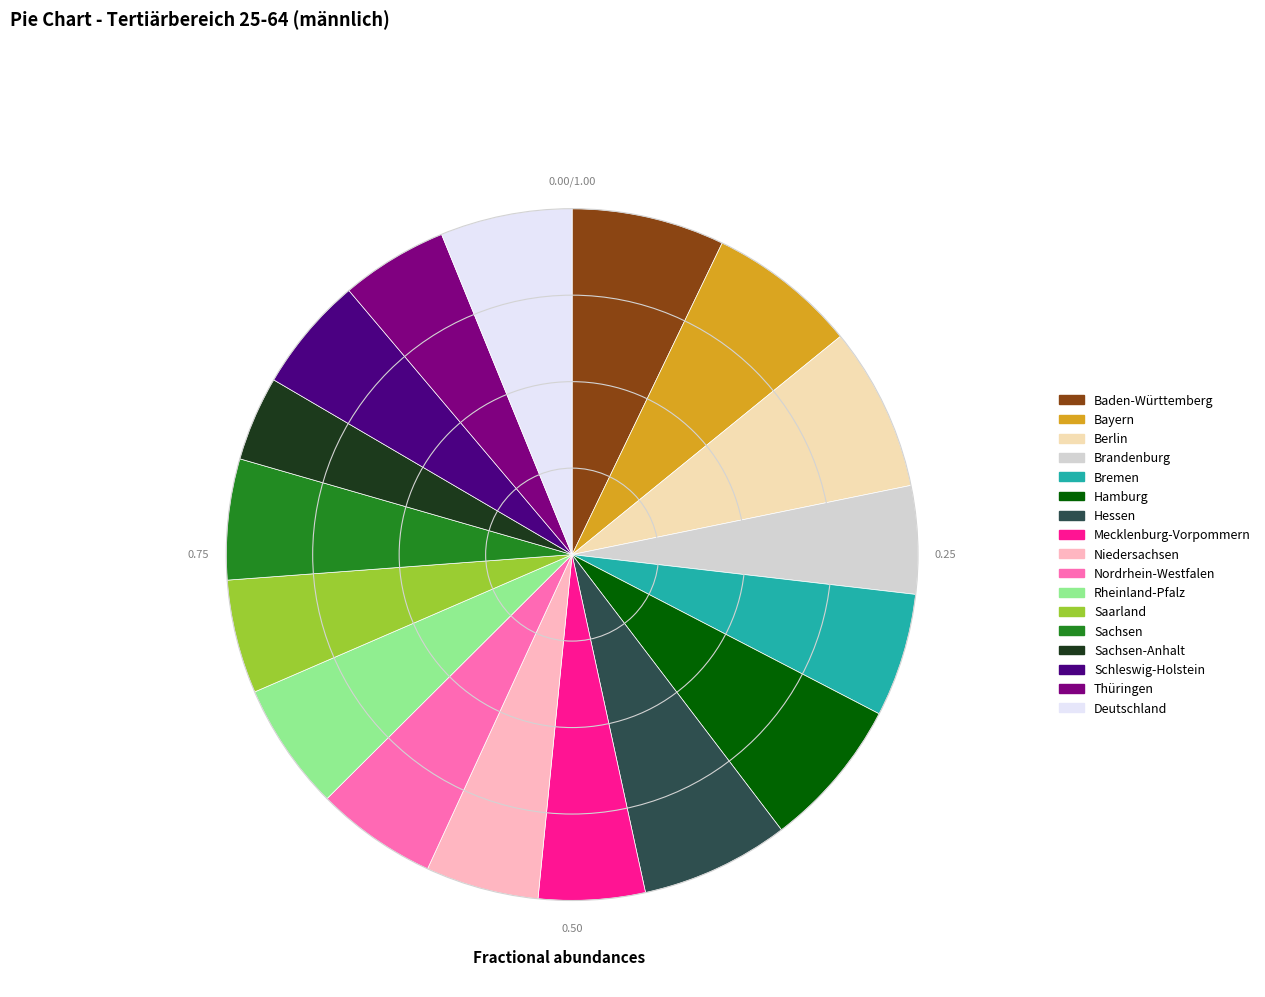

Is there any slice that represents more than half of the pie?

No